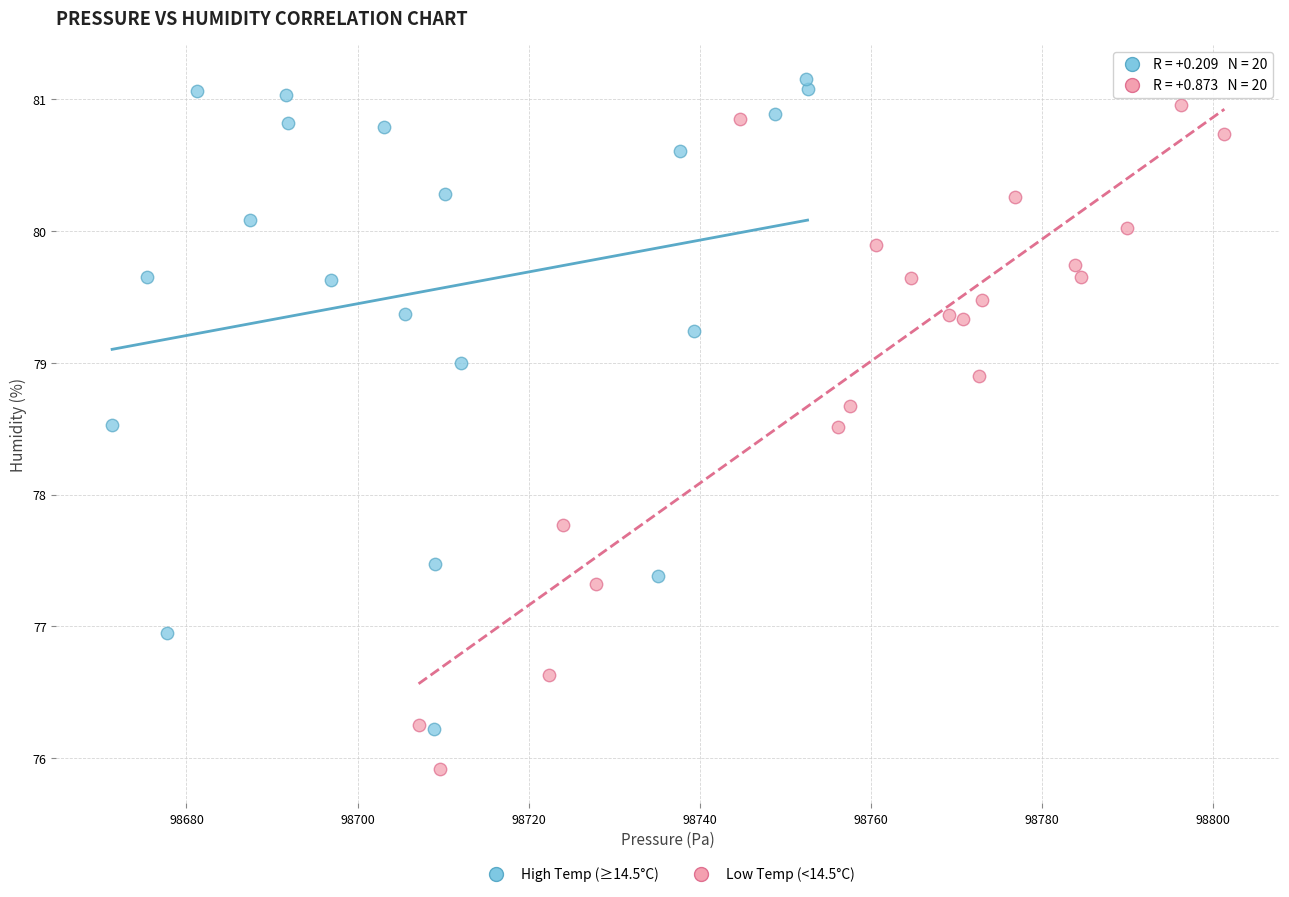

Which series contains the lowest Y value?

Low Temp (<14.5°C)